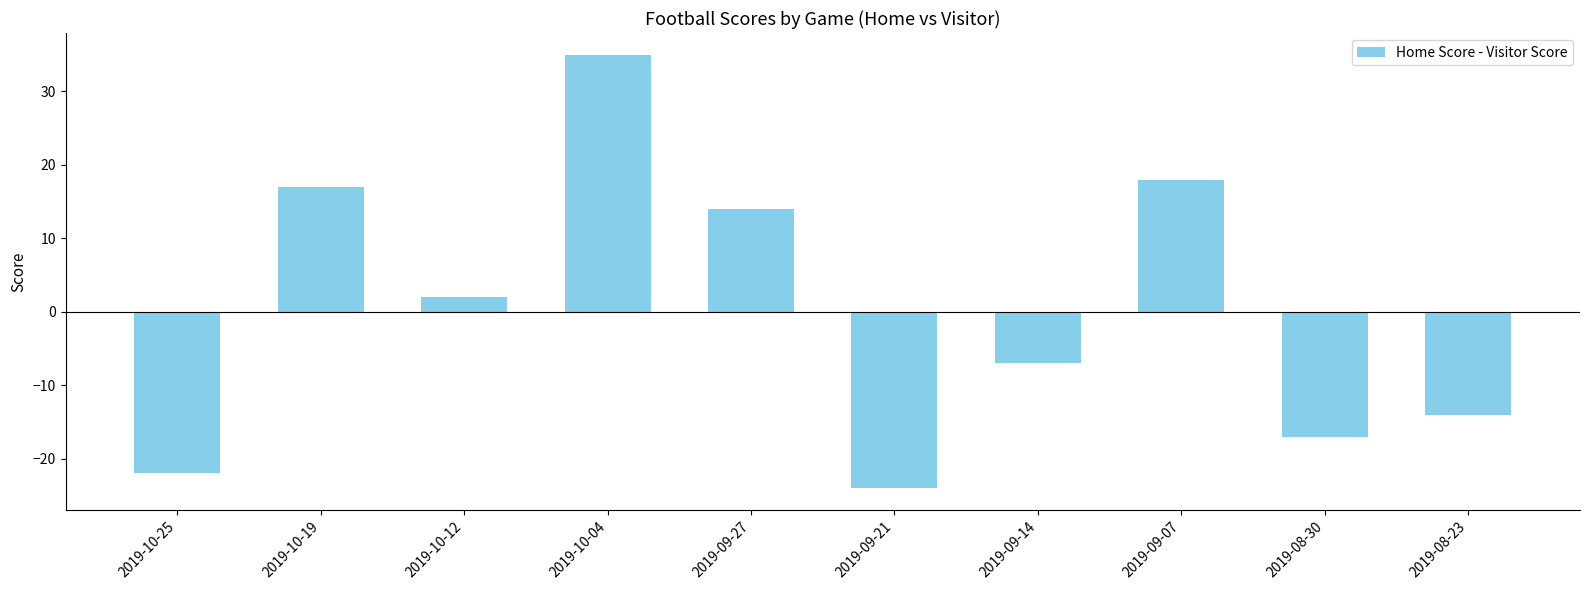

Reading left to right, what are all the values shown in this chart?

2019-10-25=-22	2019-10-19=17	2019-10-12=2	2019-10-04=35	2019-09-27=14	2019-09-21=-24	2019-09-14=-7	2019-09-07=18	2019-08-30=-17	2019-08-23=-14